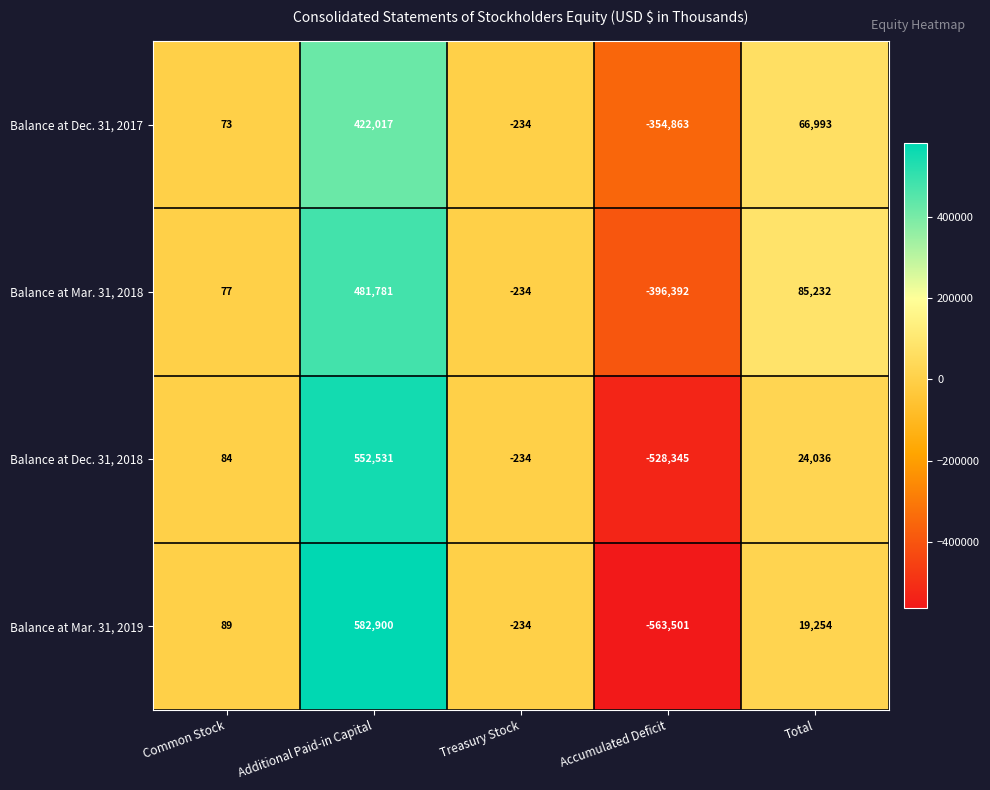

Rank the series at Additional Paid-in Capital from lowest to highest value.

Balance at Dec. 31, 2017, Balance at Mar. 31, 2018, Balance at Dec. 31, 2018, Balance at Mar. 31, 2019